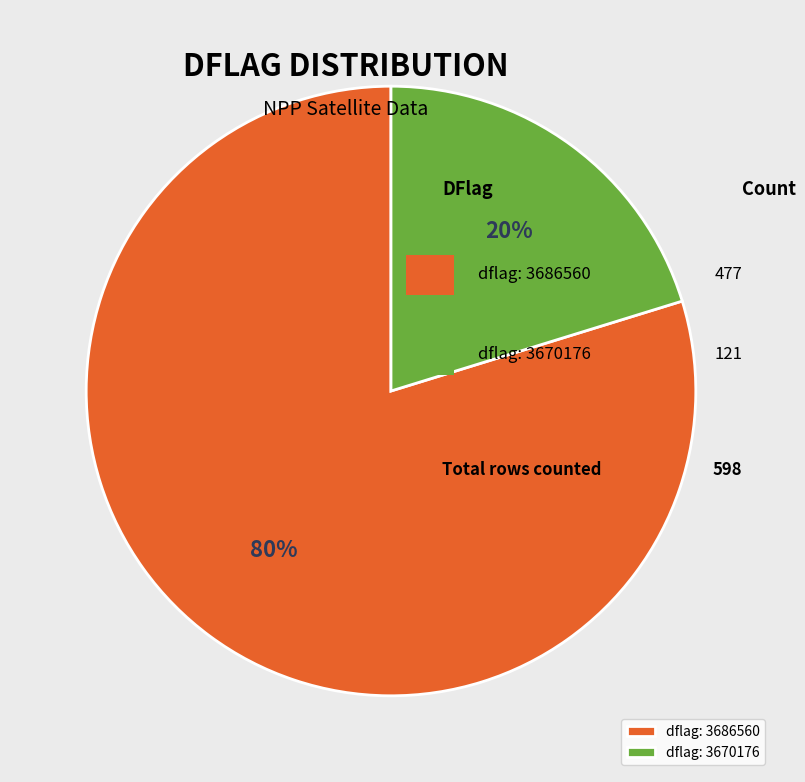

Is there a majority slice in this chart?

Yes